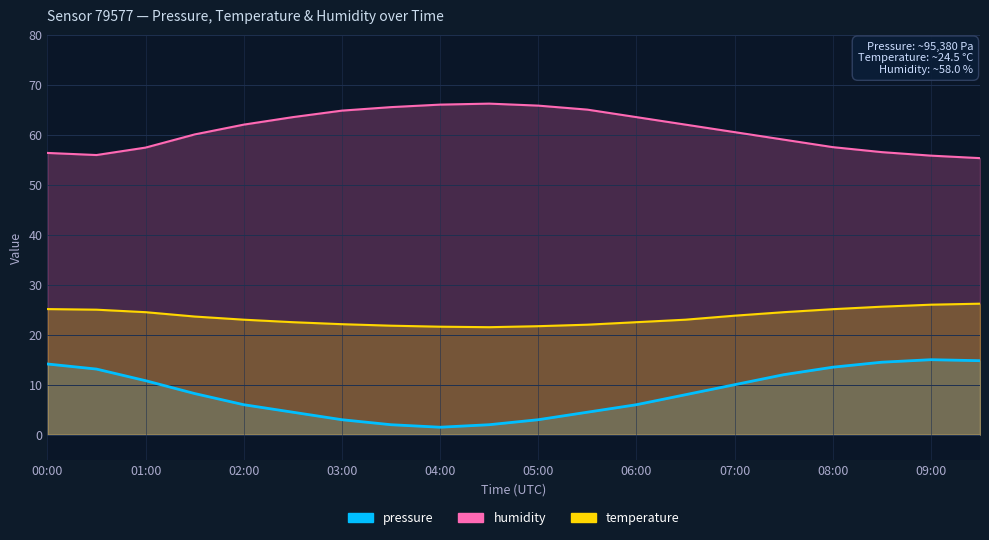

List the series in order of their overall mean, lowest first.

pressure, temperature, humidity